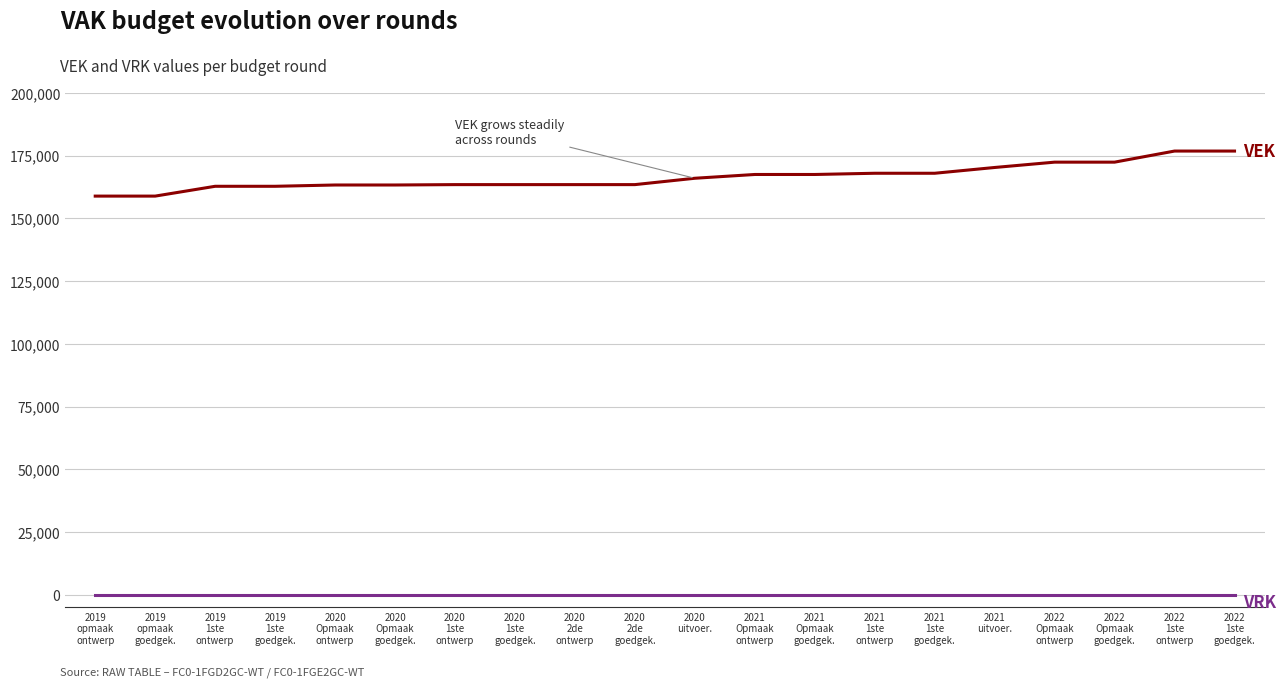

What is the greatest value displayed?

176864